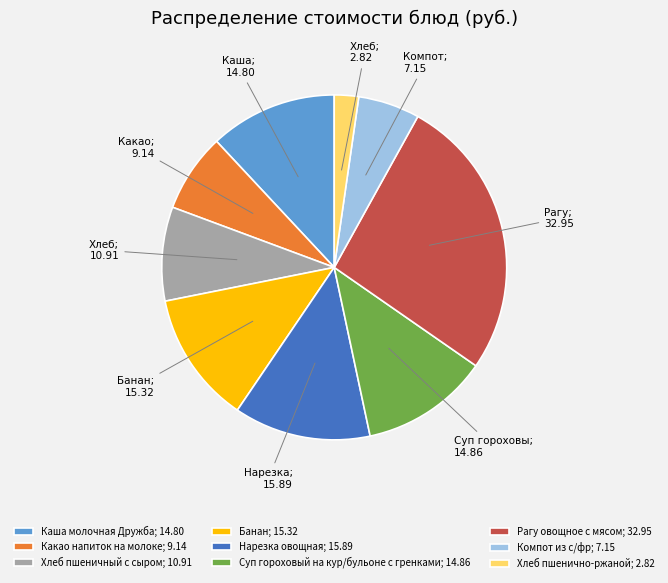

Count the number of slices in the pie.

9